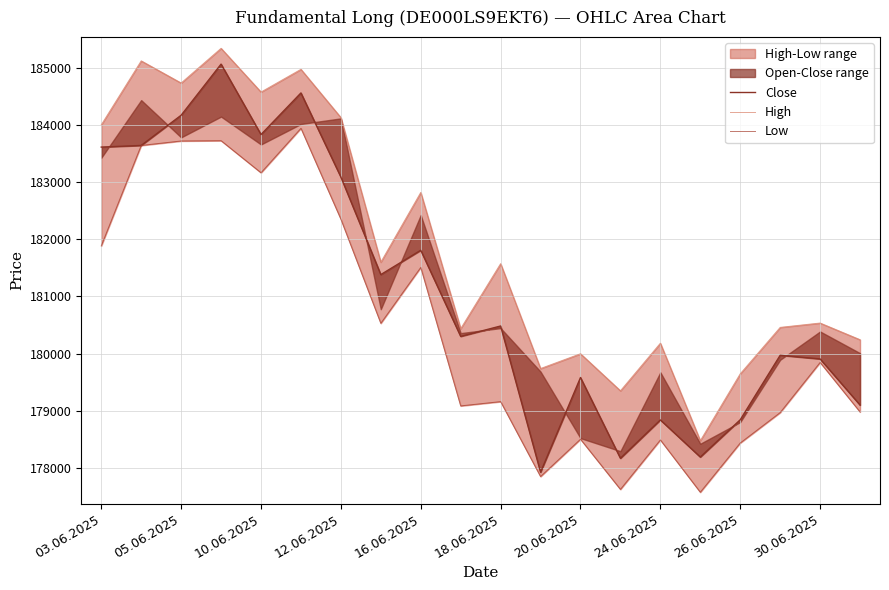

Which series has the largest total across all categories?

High